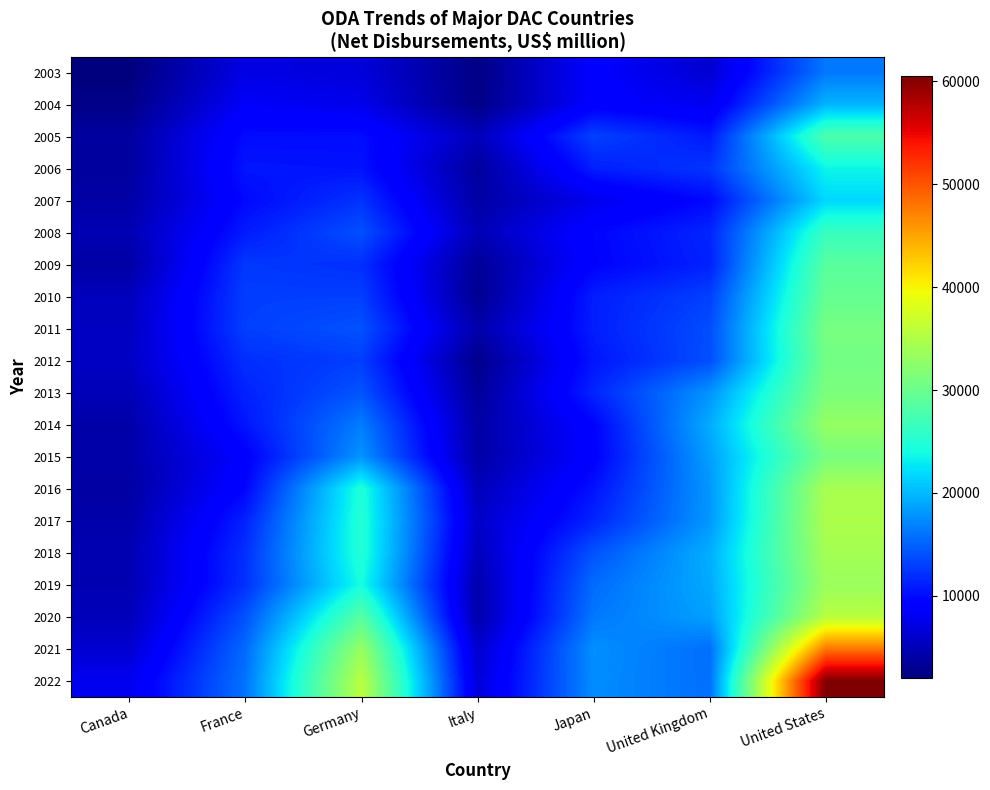

What is the minimum value shown in the chart?

2030.6